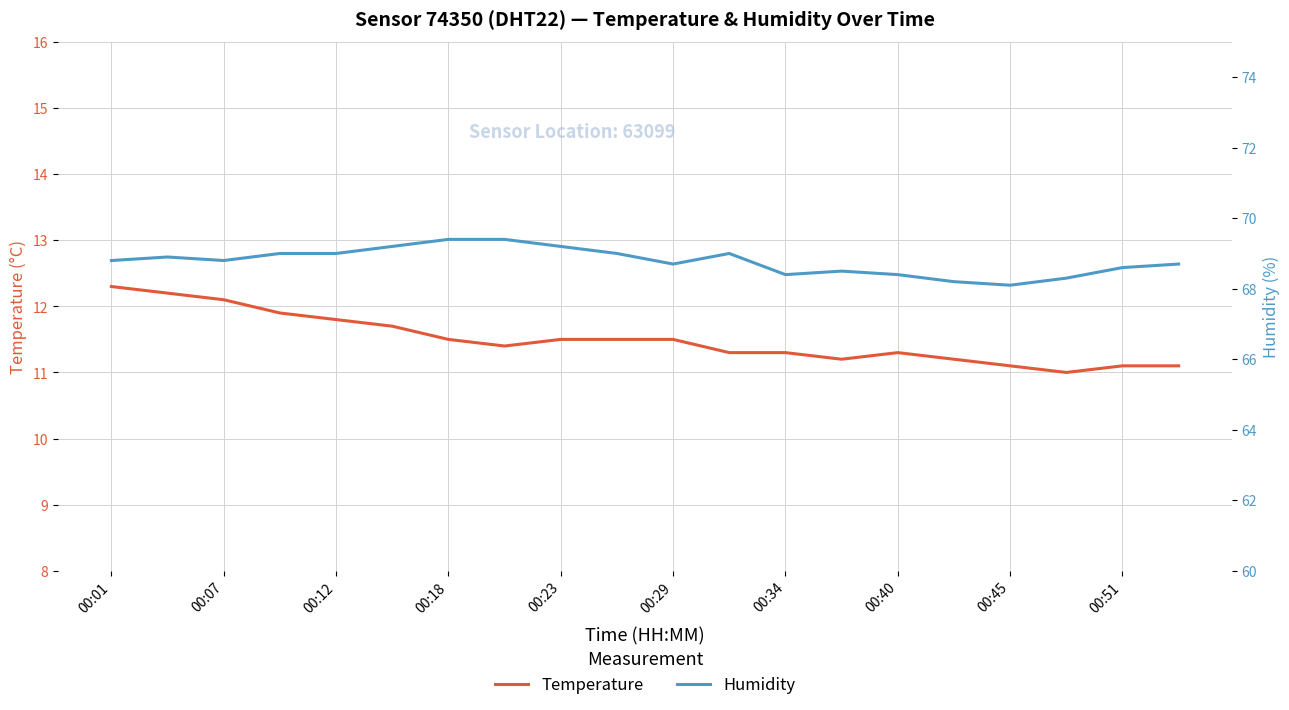

What position from the left is 17?

18